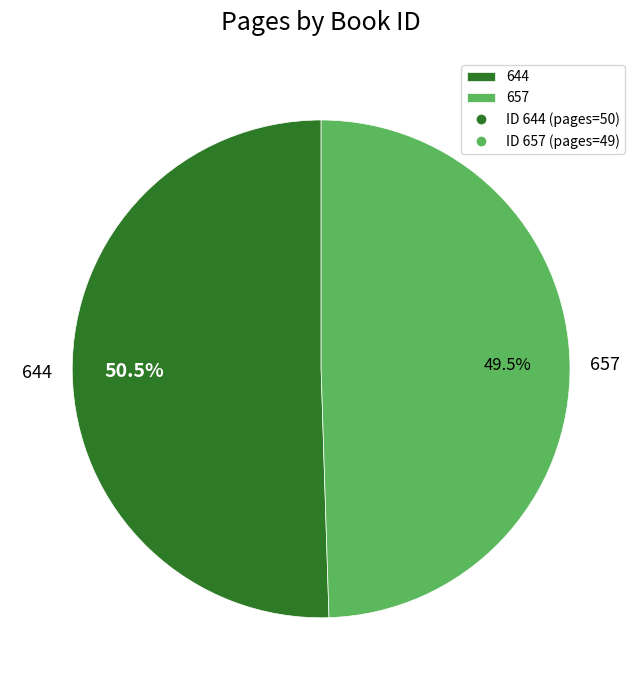

To the nearest percent, what is the difference between the 644 and 657 slice percentages?

1%